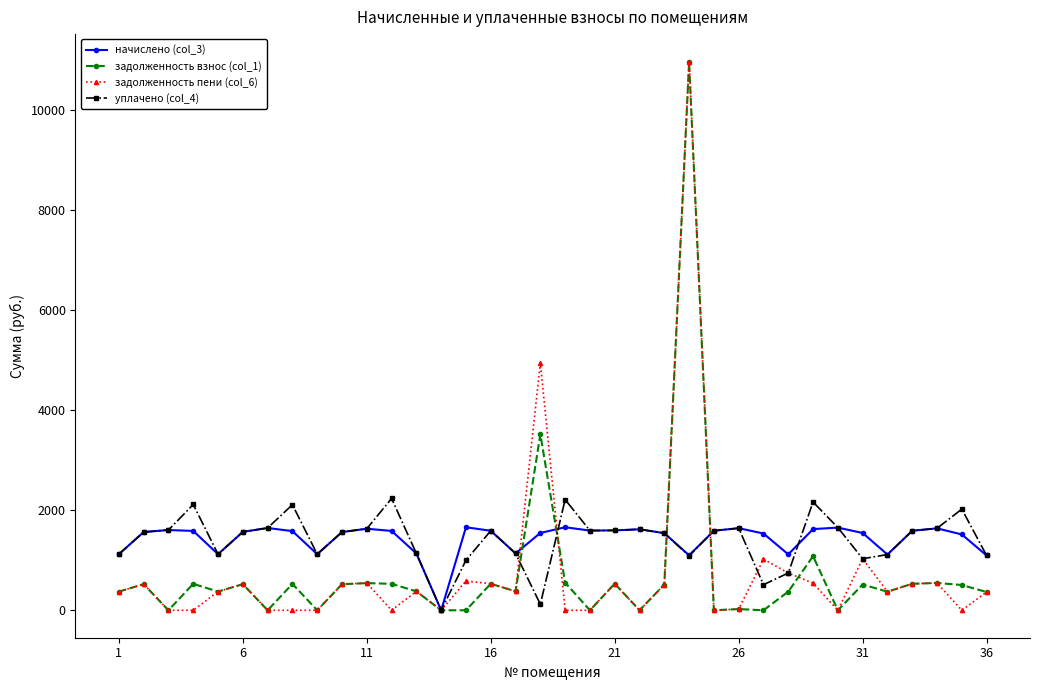

What is the value of the начислено (col_3) point at the 28th from the left?

1117.2